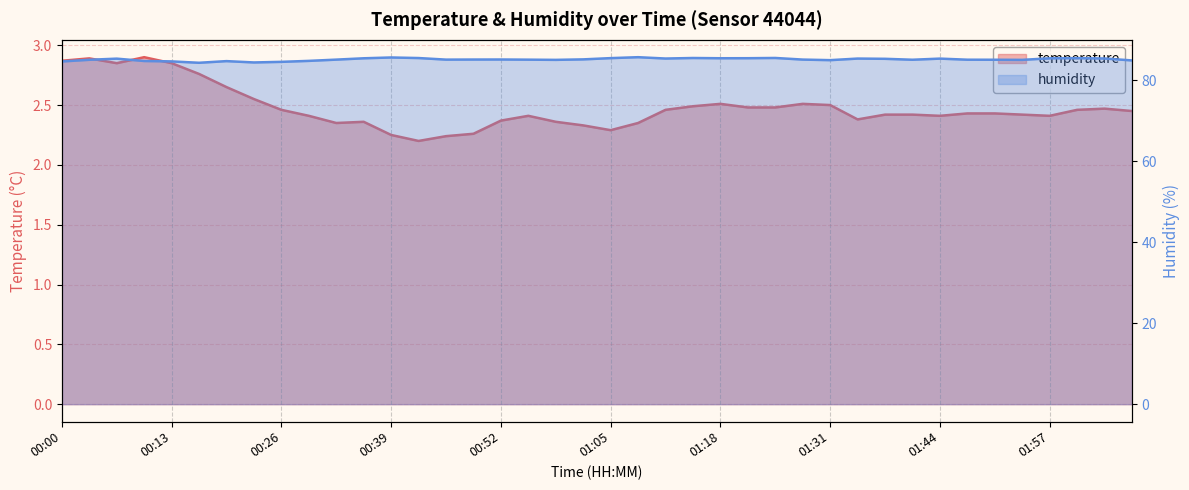

List the series in order of their overall mean, lowest first.

temperature, humidity